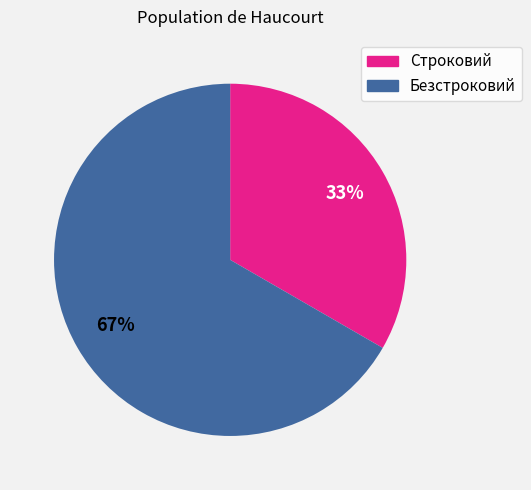

Which has a higher value, Безстроковий or Строковий?

Безстроковий